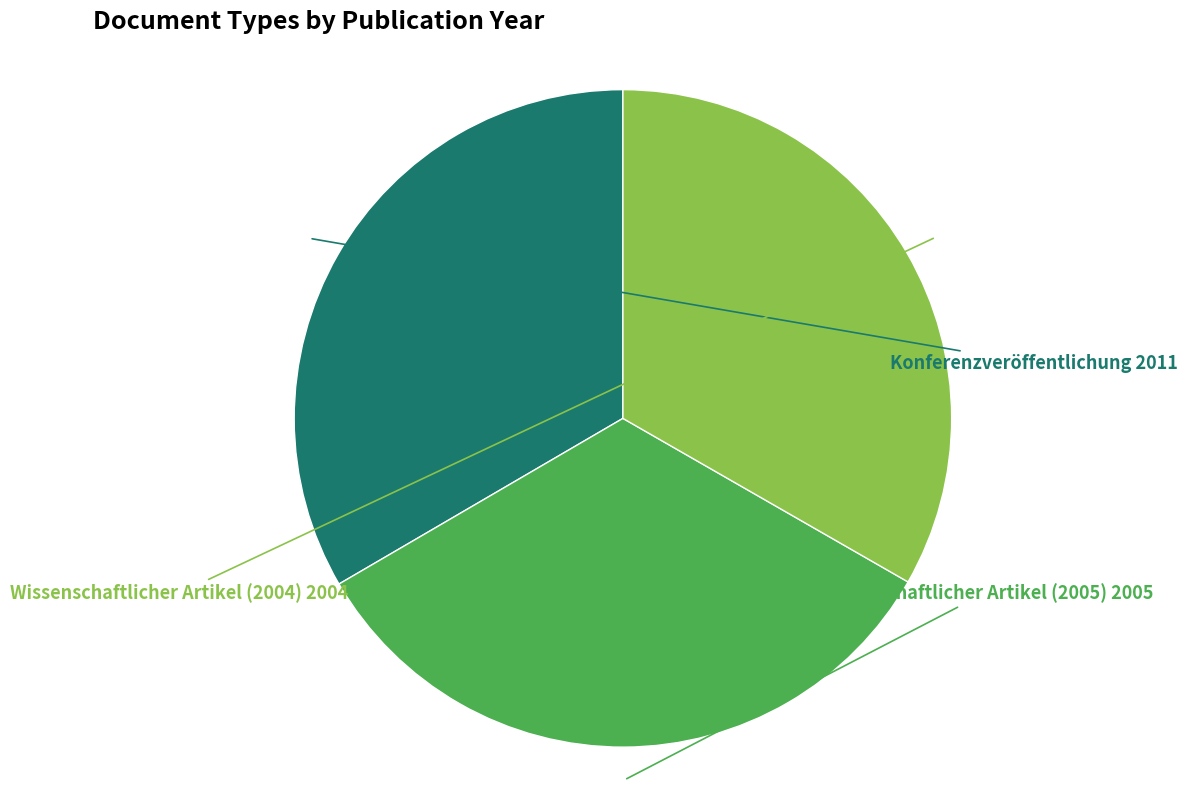

What is the ratio of the value at Wissenschaftlicher Artikel (2005) to the value at Konferenzveröffentlichung?

1.0